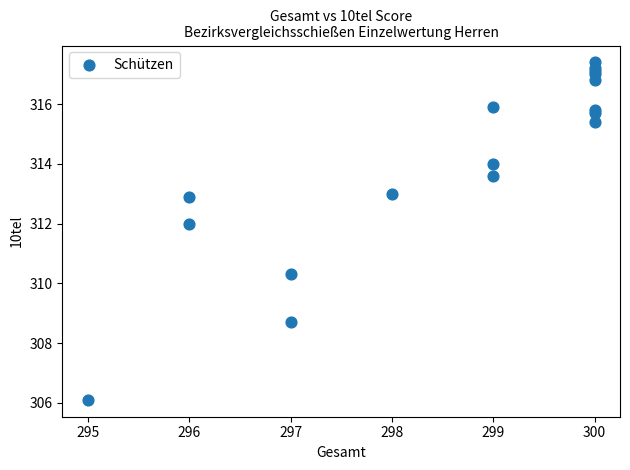

What Y value in the scatter plot is closest to 311?

310.3